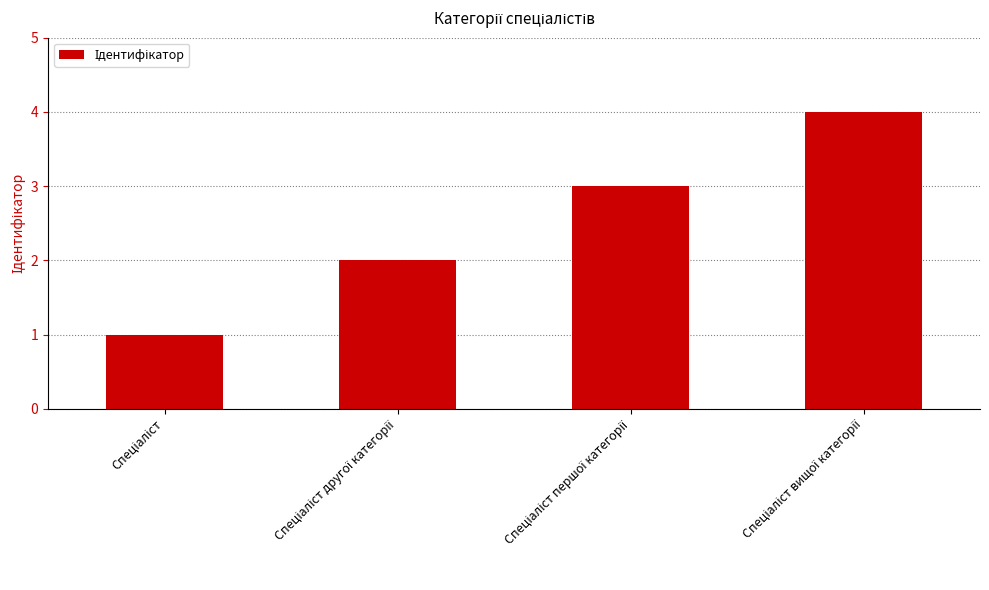

What is the sum of all values?

10